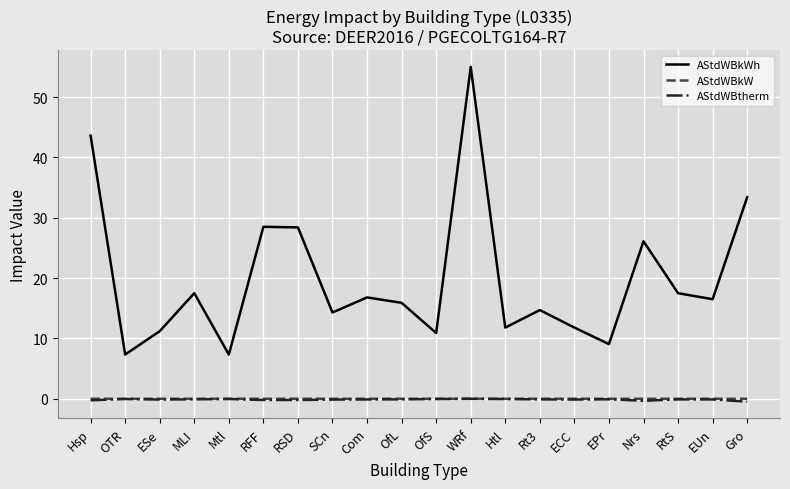

What are all the series names shown in the legend?

AStdWBkWh, AStdWBkW, AStdWBtherm